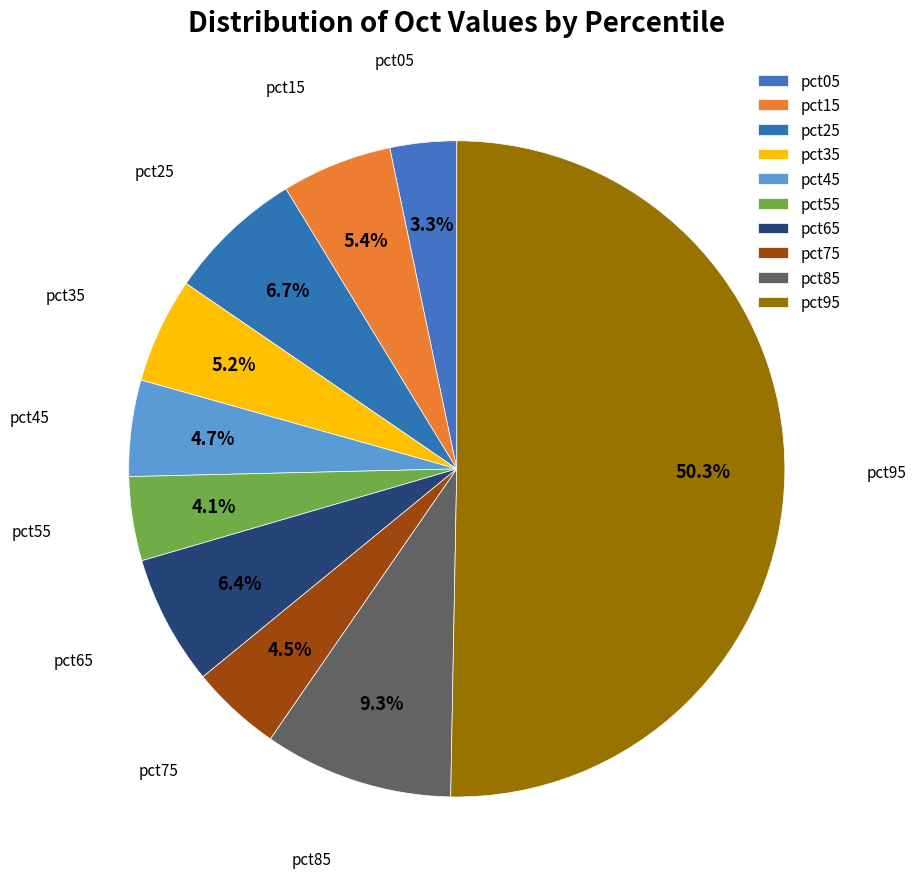

To the nearest percent, what is the average slice percentage?

10%